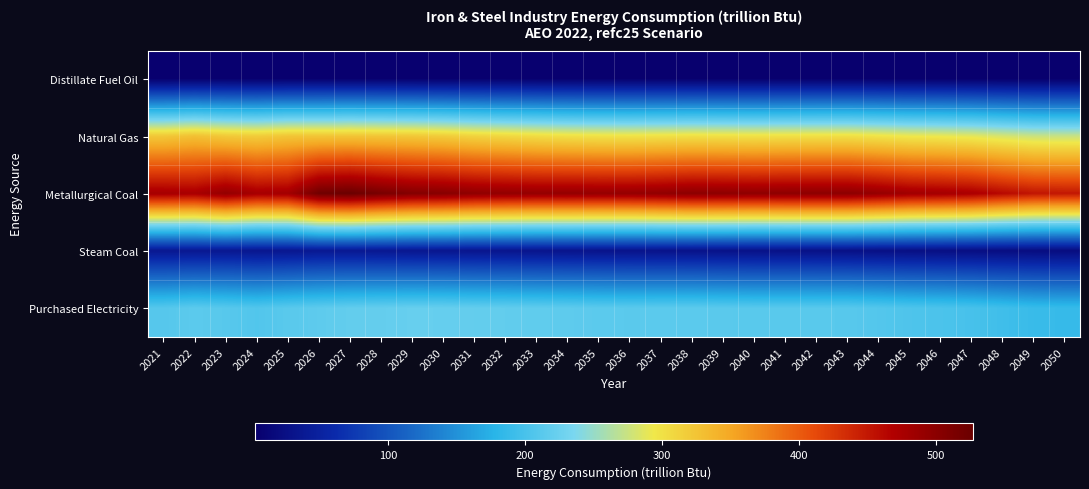

Rank the series by their maximum value, from highest to lowest.

Metallurgical Coal, Natural Gas, Purchased Electricity, Steam Coal, Distillate Fuel Oil